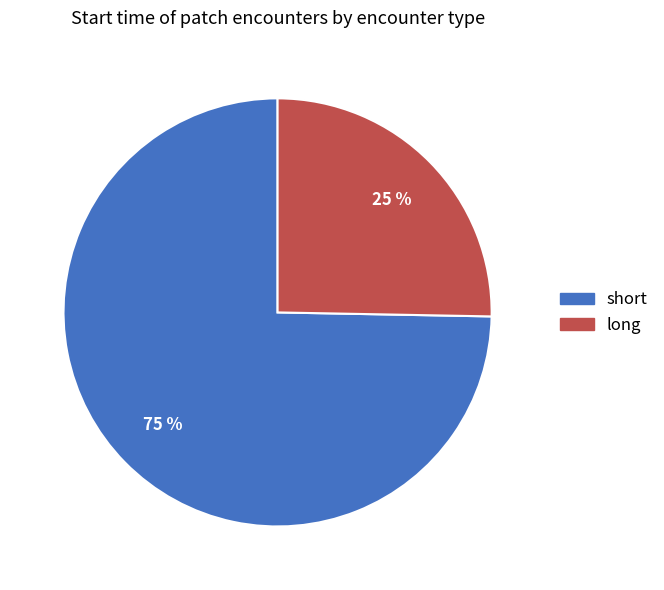

Which slice represents more than half of the pie?

short